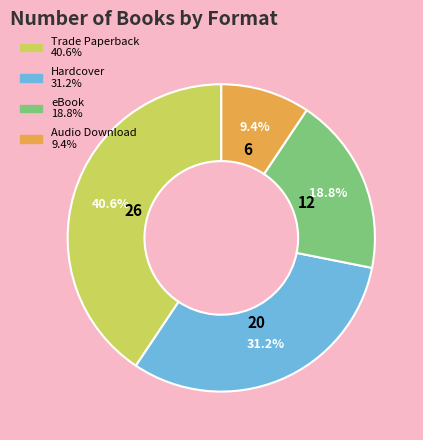

Does any single category account for the majority?

No